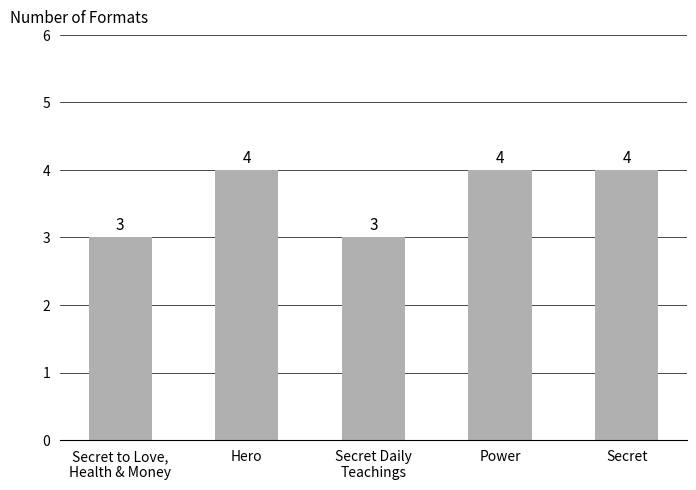

Approximately how many times larger is the value at Secret compared to Power?

1.0